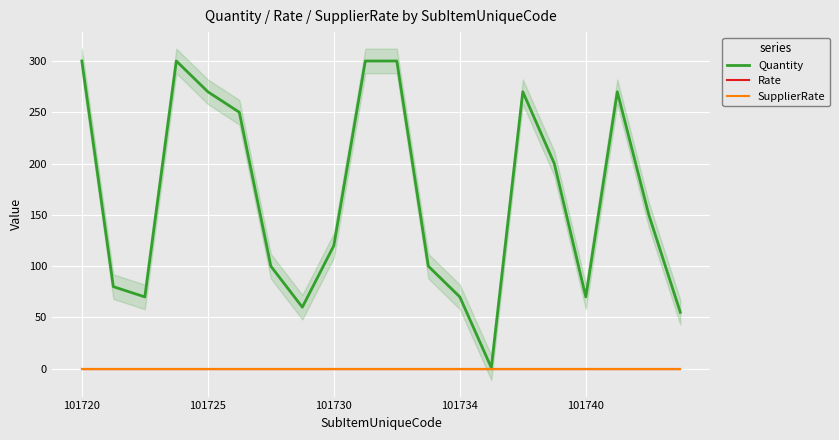

What is the value of the Quantity point at the 11th from the left?

300